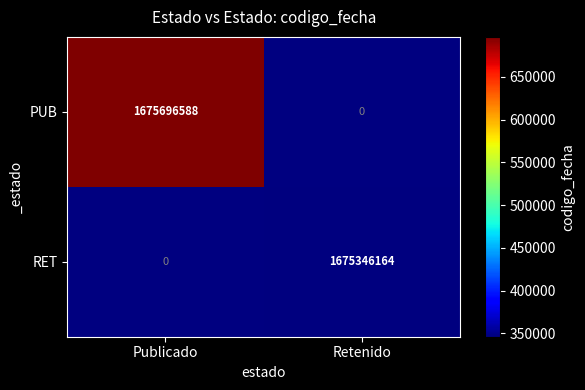

The value of PUB at Publicado is 509242052. True or false?

False